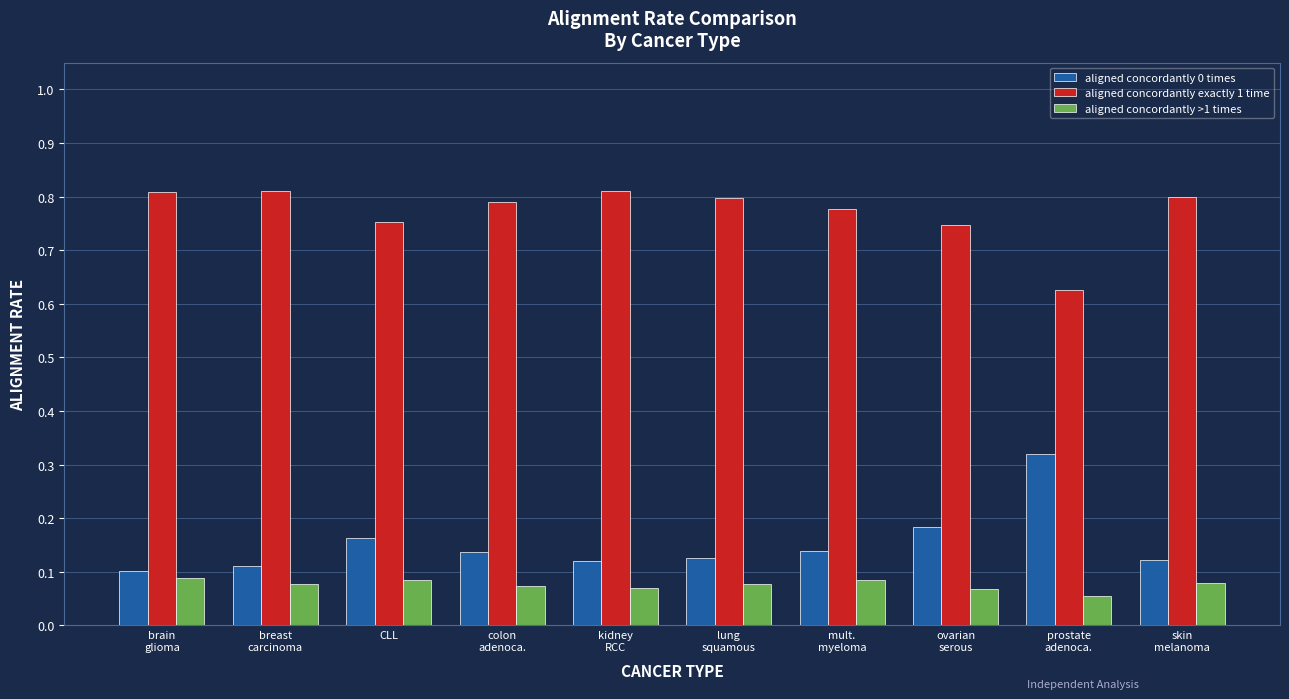

List the series in order of their peak value, lowest first.

aligned concordantly >1 times, aligned concordantly 0 times, aligned concordantly exactly 1 time